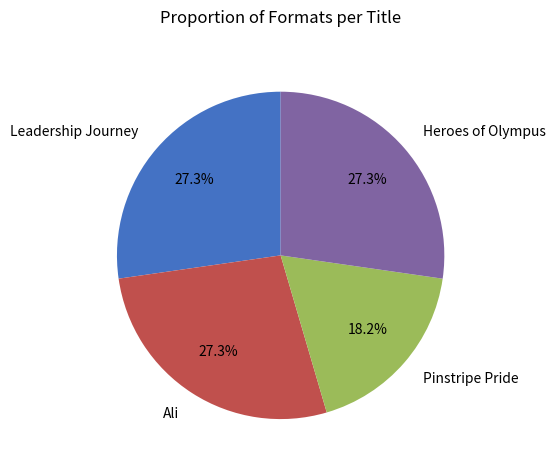

Does any single category account for the majority?

No